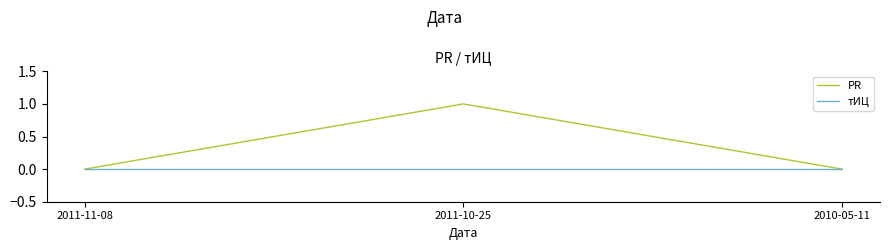

At which category is the sum across all series the highest?

2011-10-25